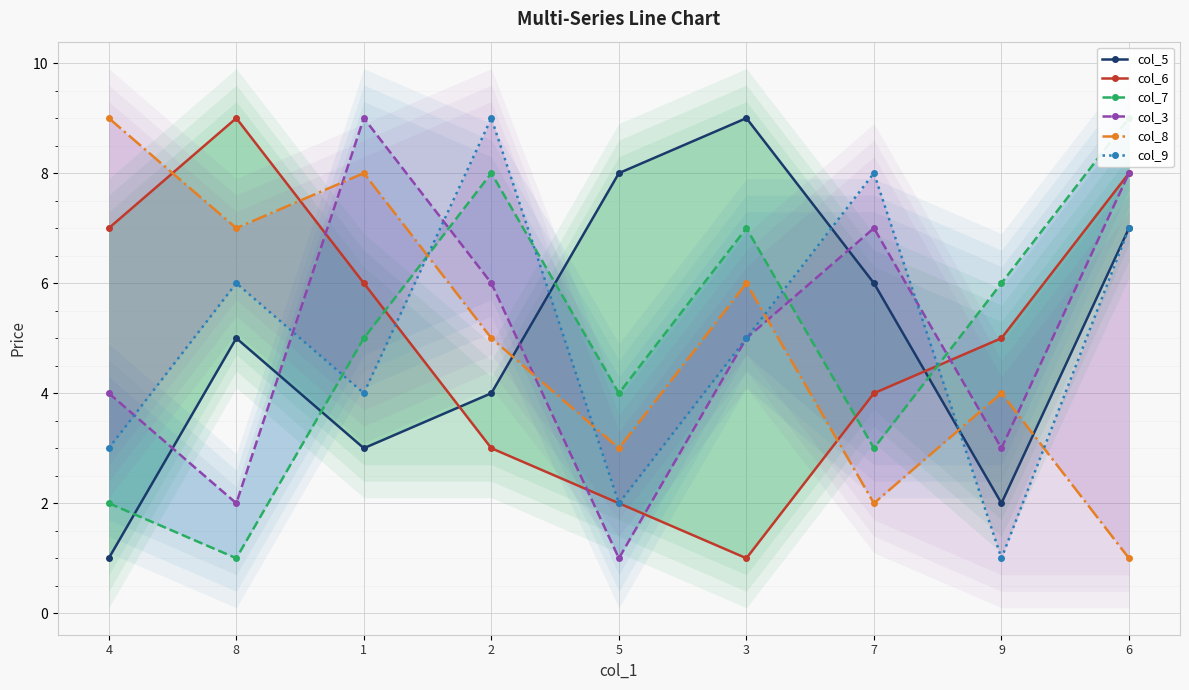

Does the chart display data point markers on the line(s)?

Yes